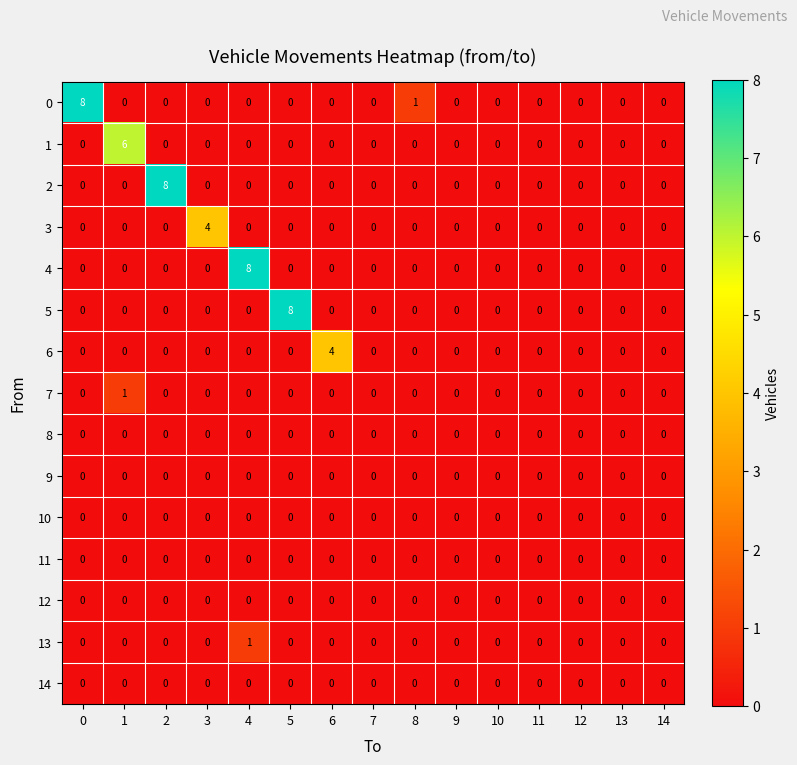

True or false: 1 has a value of 3 at 8.

False